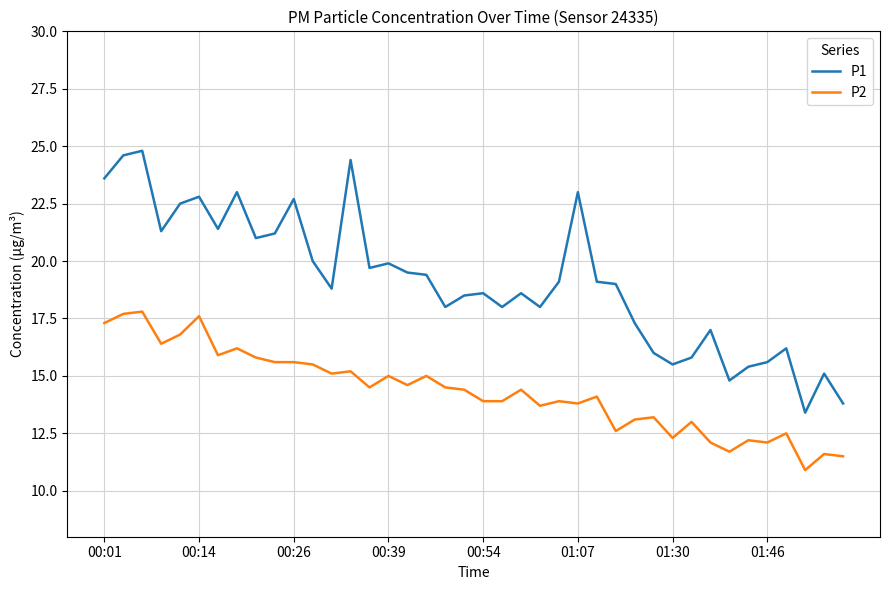

Rank the series by their maximum value, from highest to lowest.

P1, P2